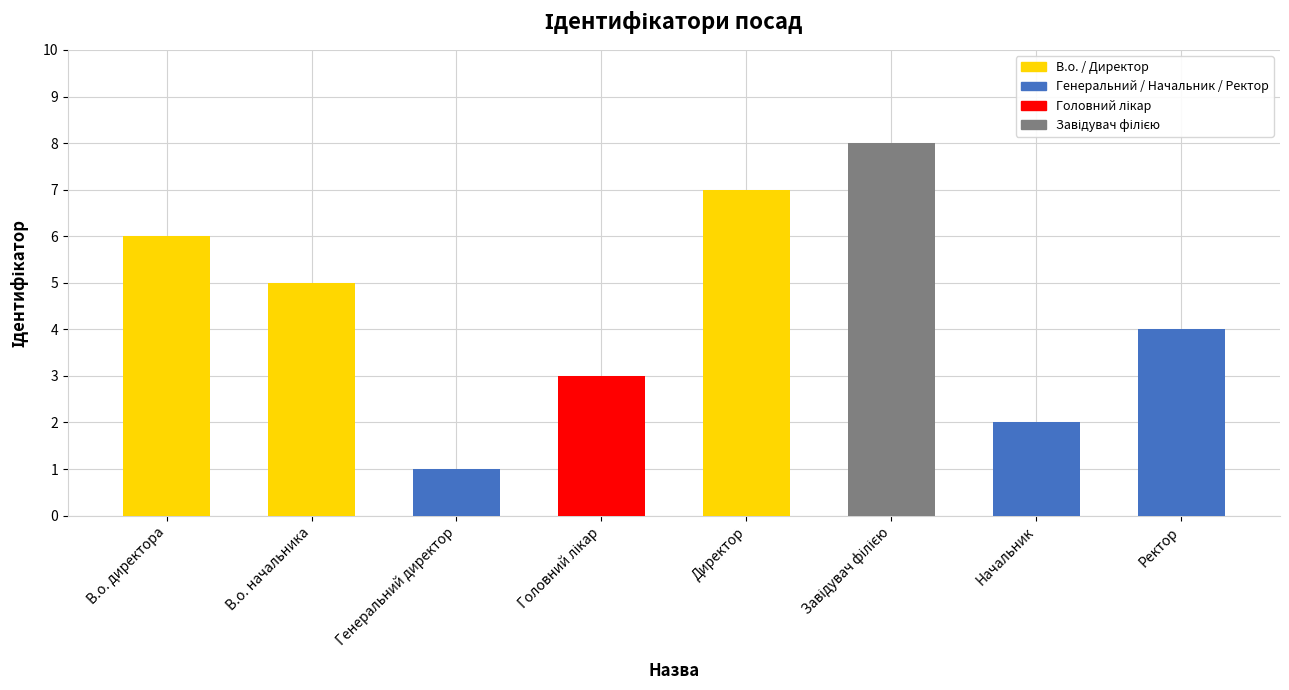

What is the ratio of the value at В.о. директора to the value at Начальник?

3.0